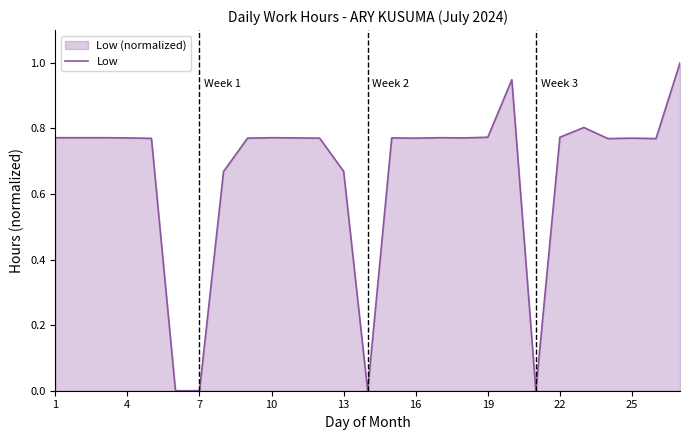

Count the number of values greater than 0.

23